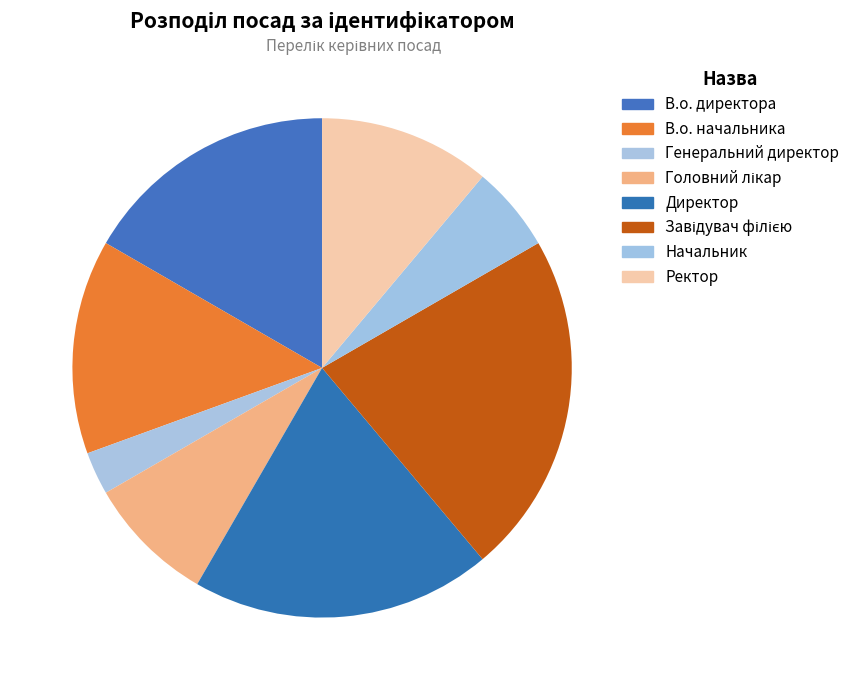

Which category has the smallest portion of the pie?

Генеральний директор